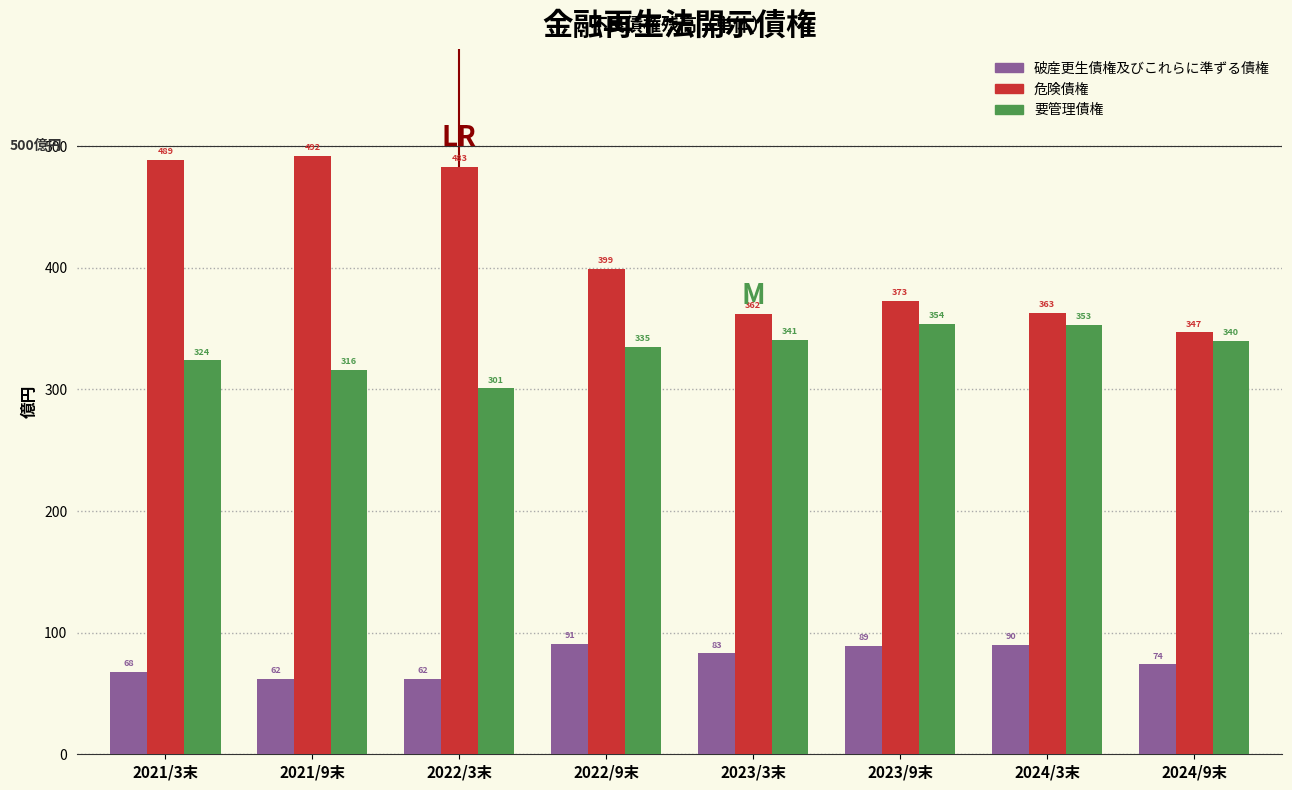

Reading left to right, list all the values displayed in this chart.

破産更生債権及びこれらに準ずる債権: 68	62	62	91	83	89	90	74
危険債権: 489	492	483	399	362	373	363	347
要管理債権: 324	316	301	335	341	354	353	340